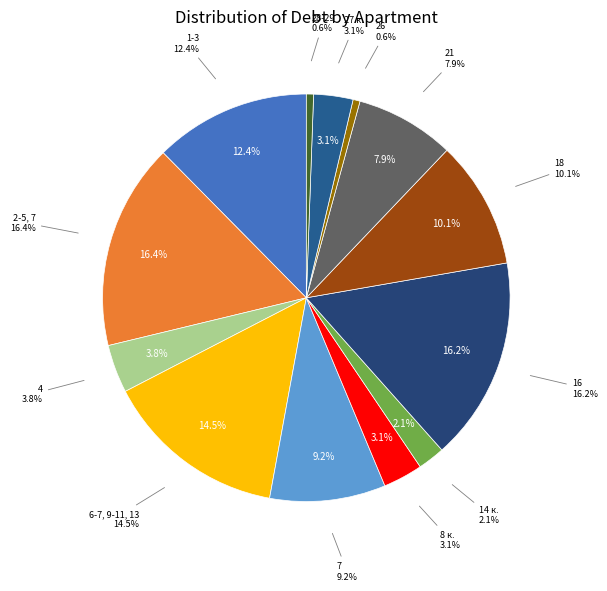

Rank the categories by value from highest to lowest.

2-5, 7, 16, 6-7, 9-11, 13, 1-3, 18, 7, 21, 4, 8 к., 27 к., 14 к., 28-29, 26